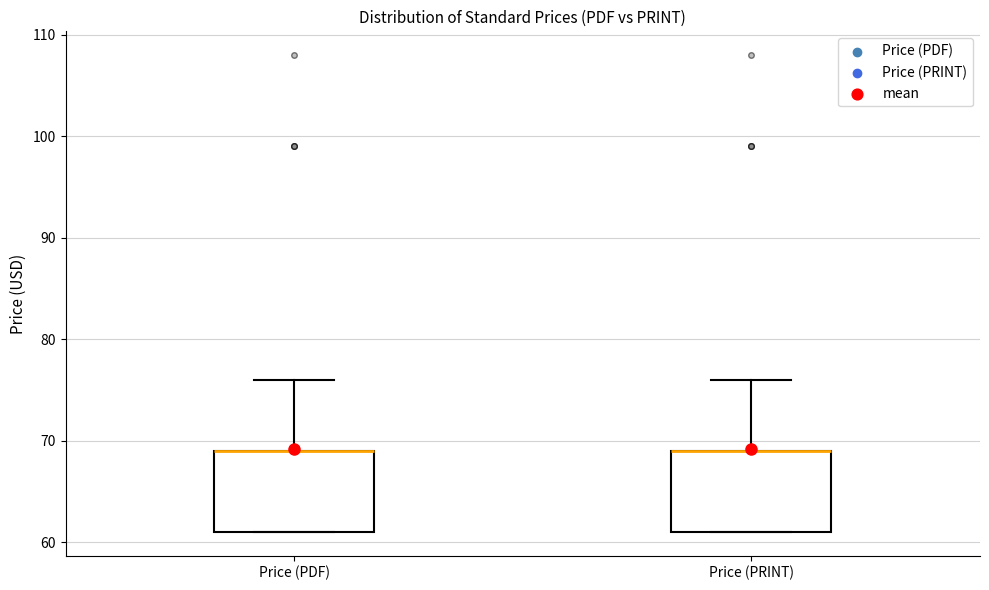

Reading left to right, transcribe this box plot: for each box, give where its median line is, the range the box spans, and where its two whiskers end, as read against the y-axis. The values are not printed on the chart, so give them approximately, as read against the axis.

Price (PDF): median 69 (drawn on the box's upper edge), box 61 to 69, whiskers 61 to 76
Price (PRINT): median 69 (drawn on the box's upper edge), box 61 to 69, whiskers 61 to 76